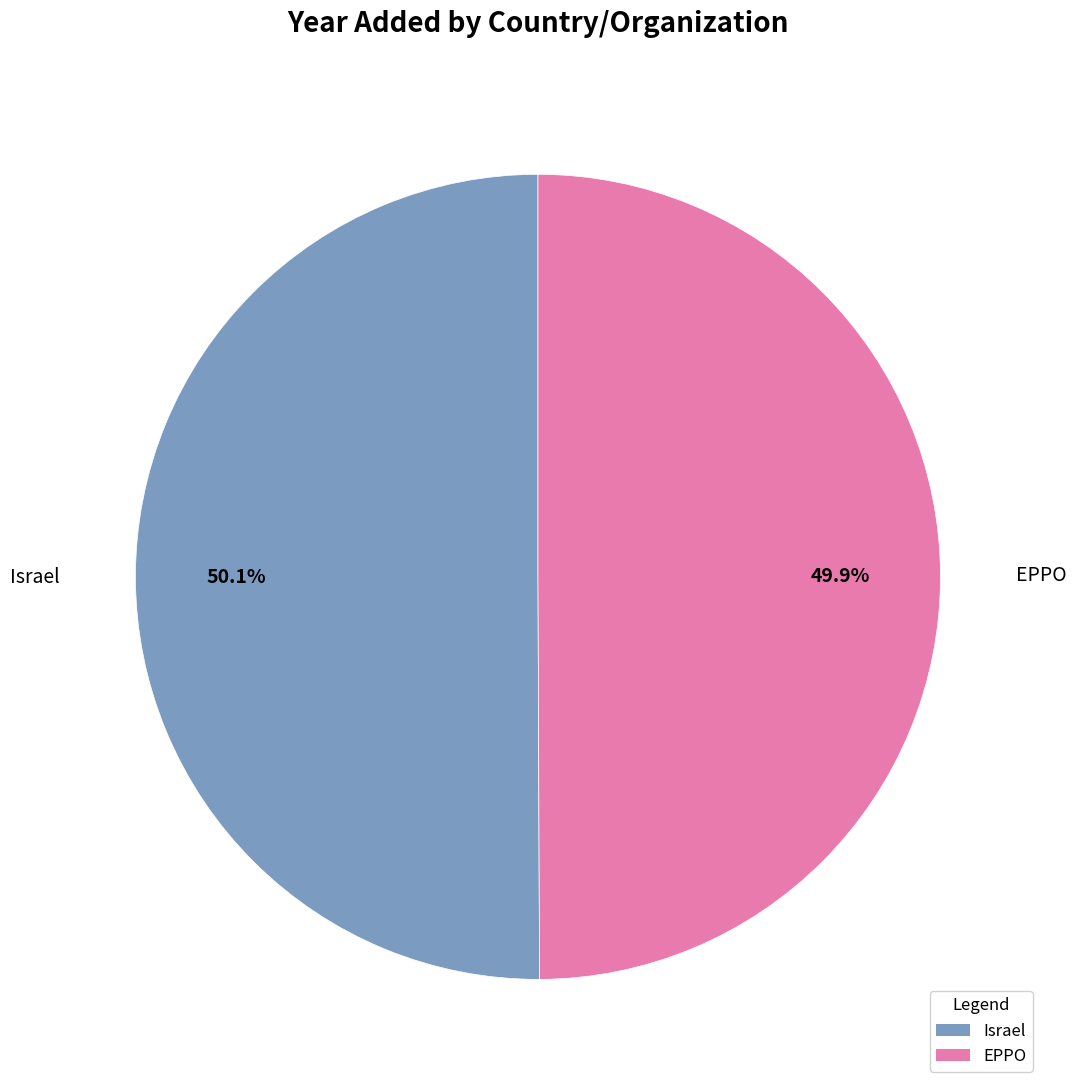

What is the ratio of the value at Israel to the value at EPPO?

1.0